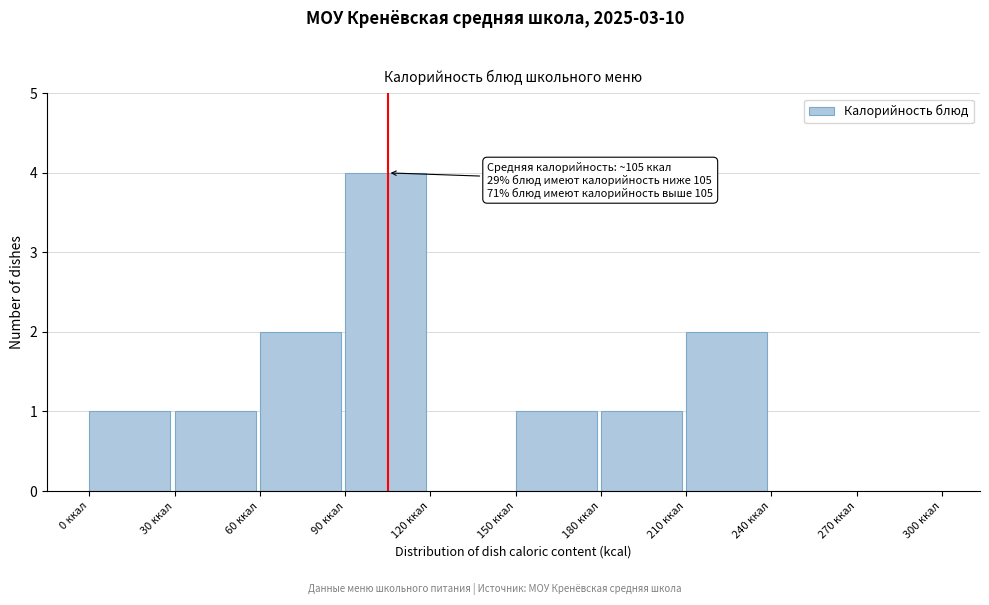

Which range on the x-axis has the tallest bar?

90 to 120